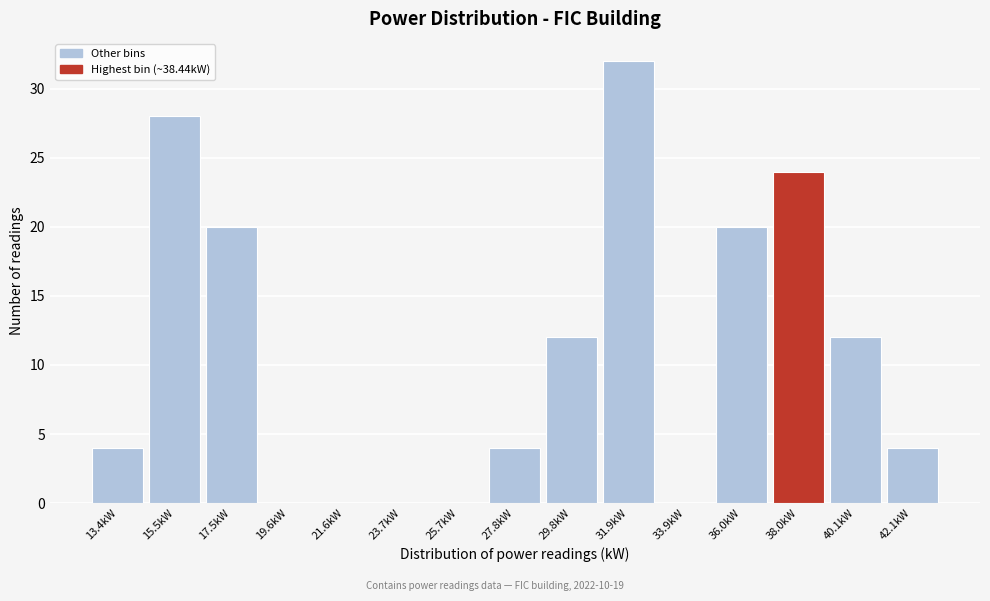

Reading left to right, transcribe all the data shown in this chart.

13.4kW=4	15.5kW=28	17.5kW=20	19.6kW=0	21.6kW=0	23.7kW=0	25.7kW=0	27.8kW=4	29.8kW=12	31.9kW=32	33.9kW=0	36.0kW=20	38.0kW=24	40.1kW=12	42.1kW=4